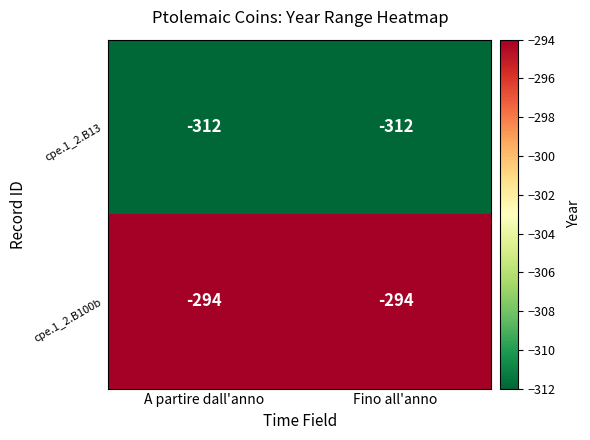

What is the difference between the highest and lowest values at A partire dall'anno?

18